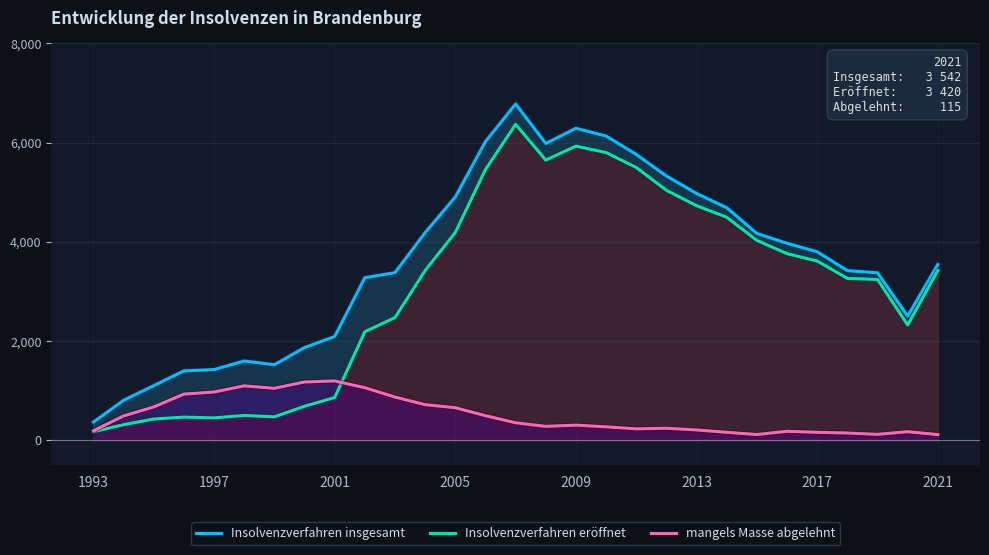

Which series has the largest total across all categories?

Insolvenzverfahren insgesamt